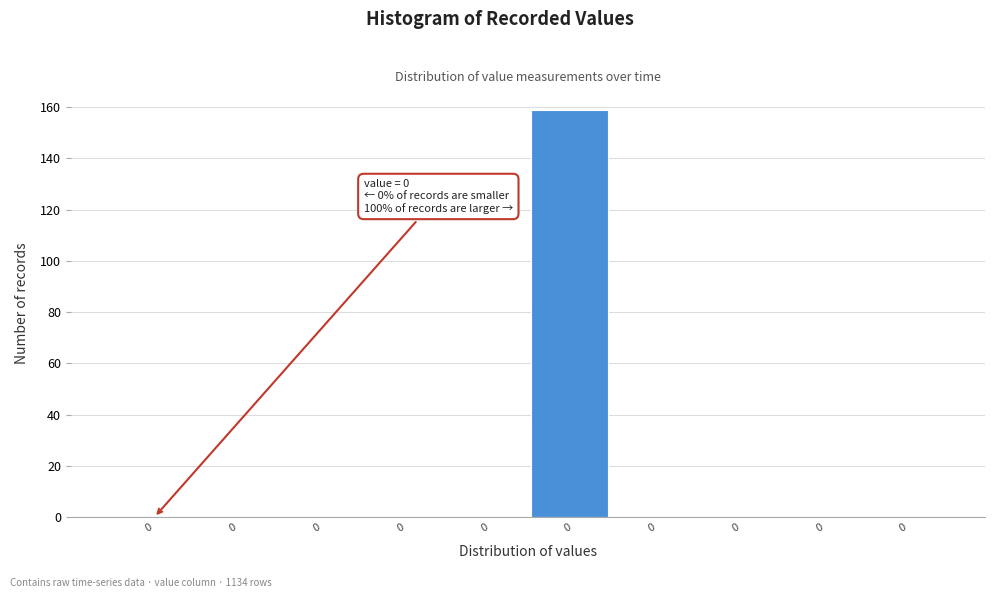

How many series are shown in this chart?

1